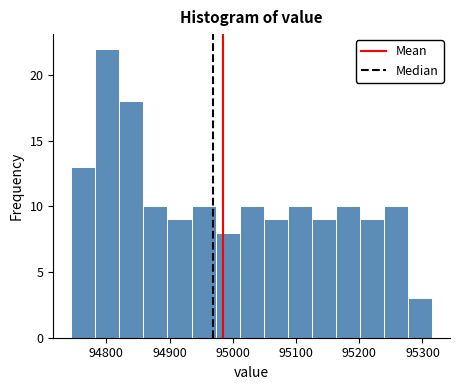

Read against the x-axis, roughly where is the centre of the tallest bar?

94800